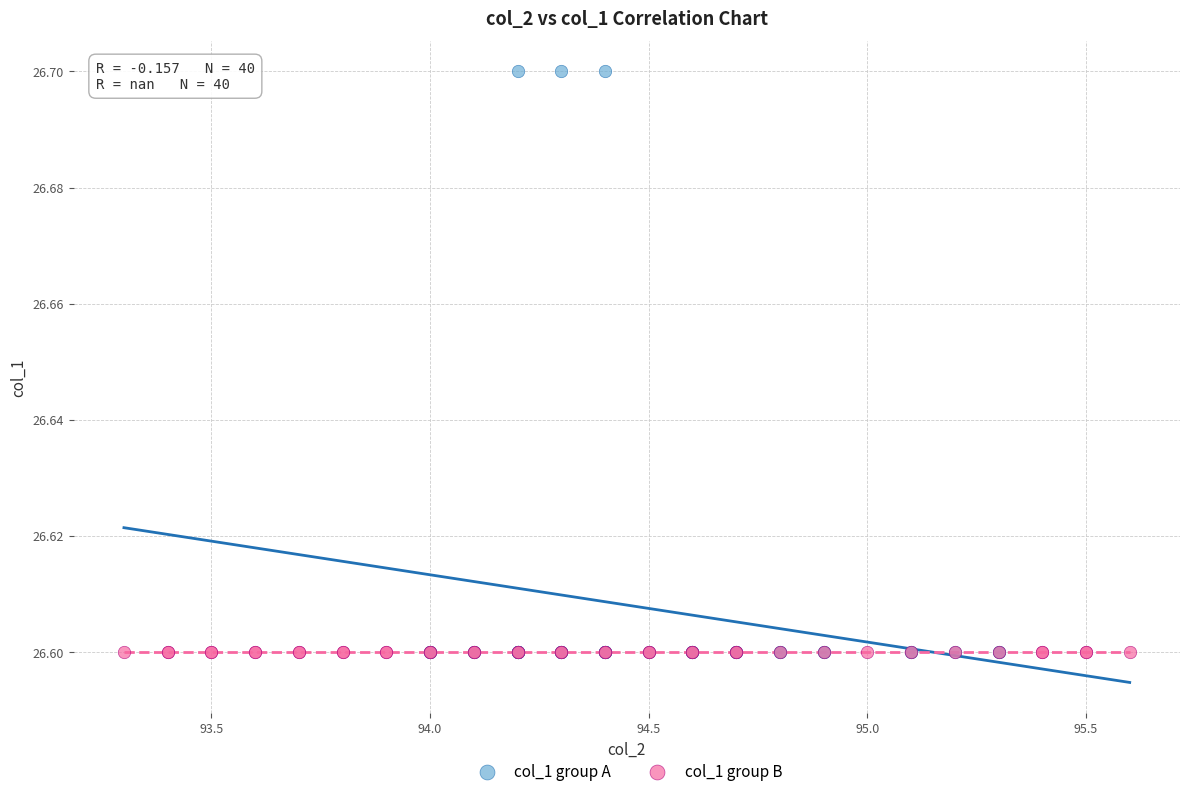

What are all the series names shown in the legend?

col_1 group A, col_1 group B